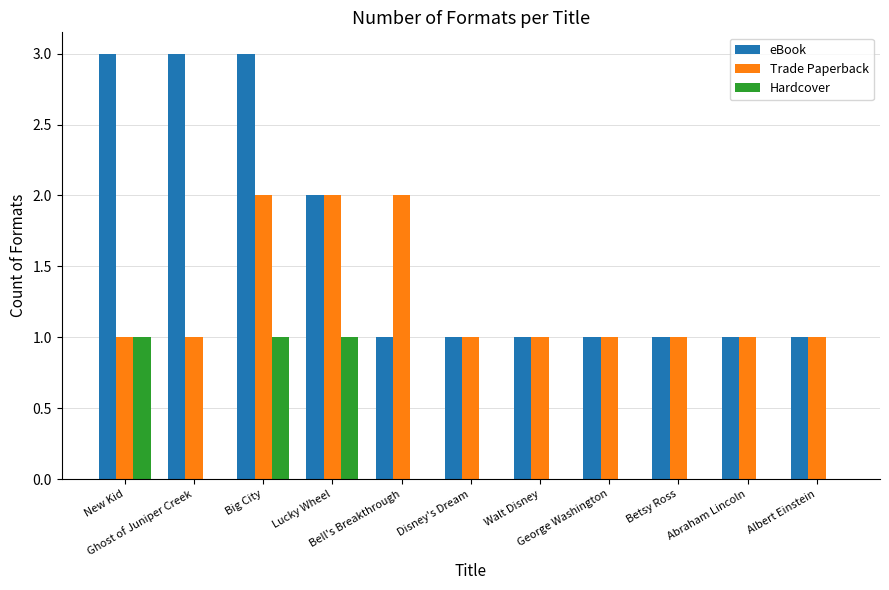

The eBook series shows 3 at Ghost of Juniper Creek. True or false?

True